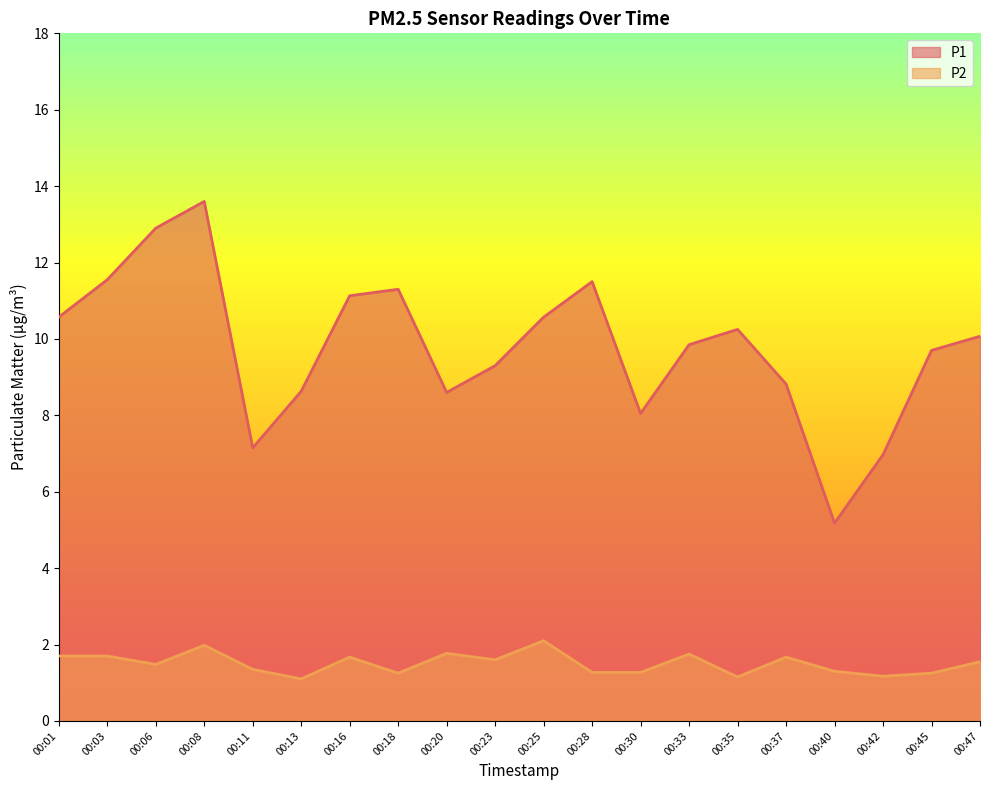

What are all the series names shown in the legend?

P1 line, P2 line